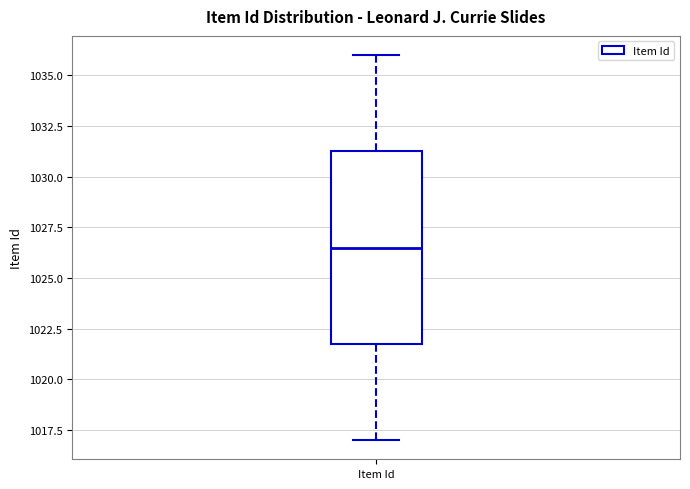

Transcribe this box plot: give where the median line is, the range the box spans, and where the two whiskers end, as read against the y-axis. The values are not printed on the chart, so give them approximately, as read against the axis.

median 1026.5, box 1022.0 to 1031.5, whiskers 1017.0 to 1036.0